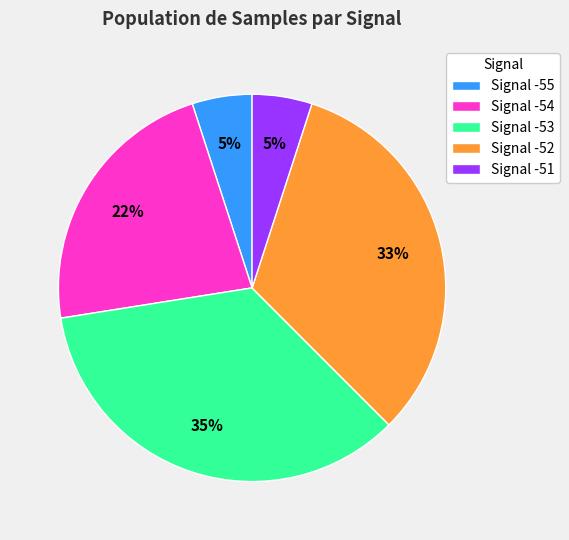

Do Signal -54 and Signal -55 together represent more than half of the pie?

No